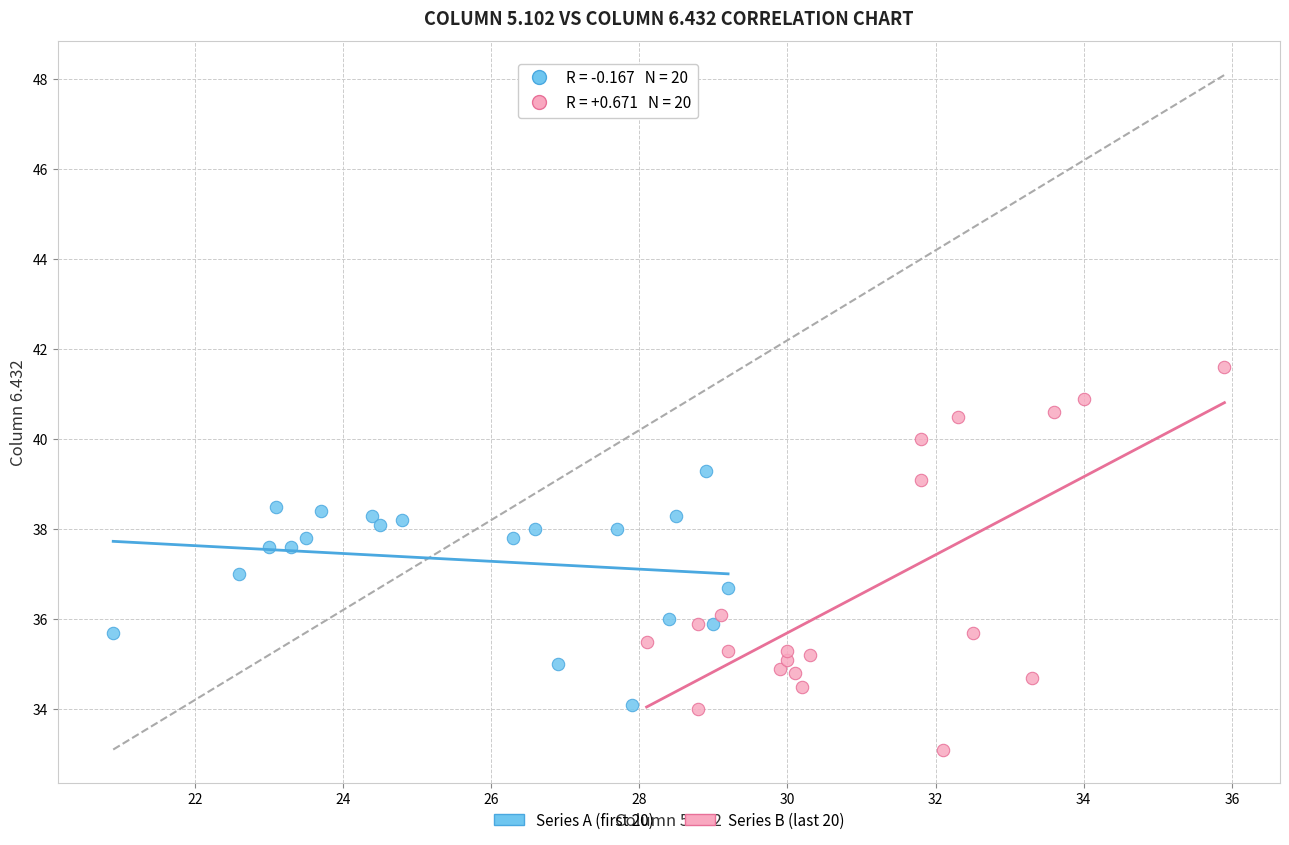

Which series reaches the maximum Y coordinate?

Series B (last 20)